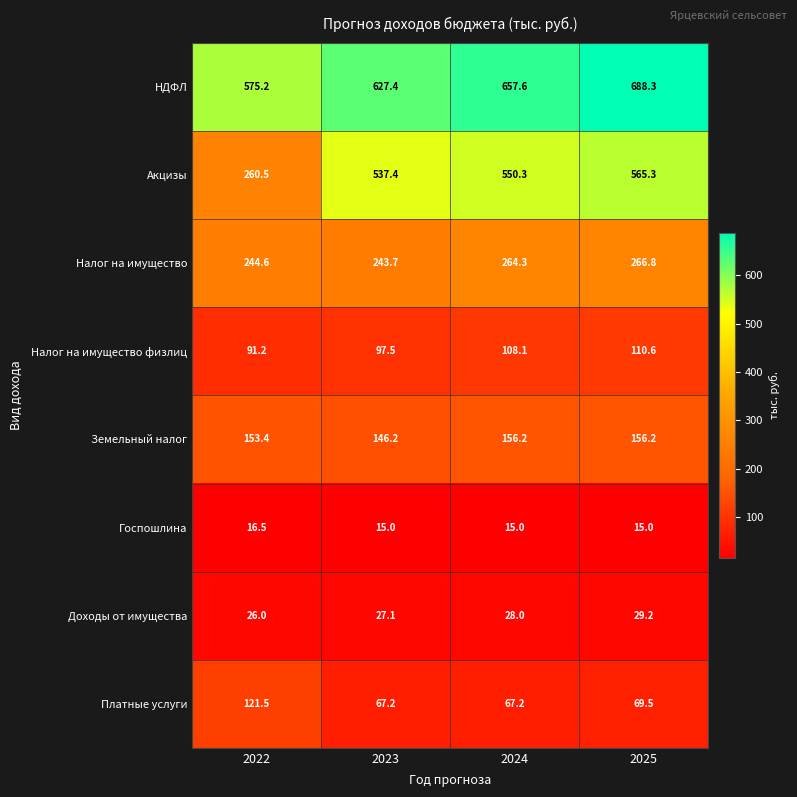

What is the difference between the highest and lowest values at 2023?

612.4